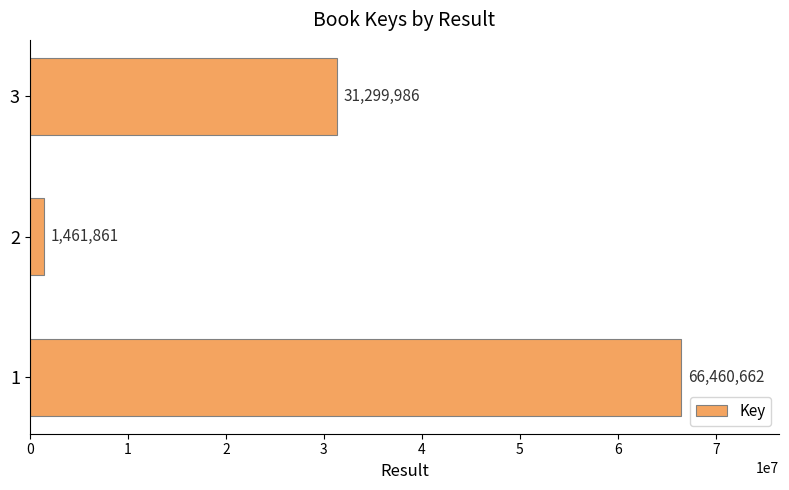

List the labels in order of value, smallest first.

2, 3, 1